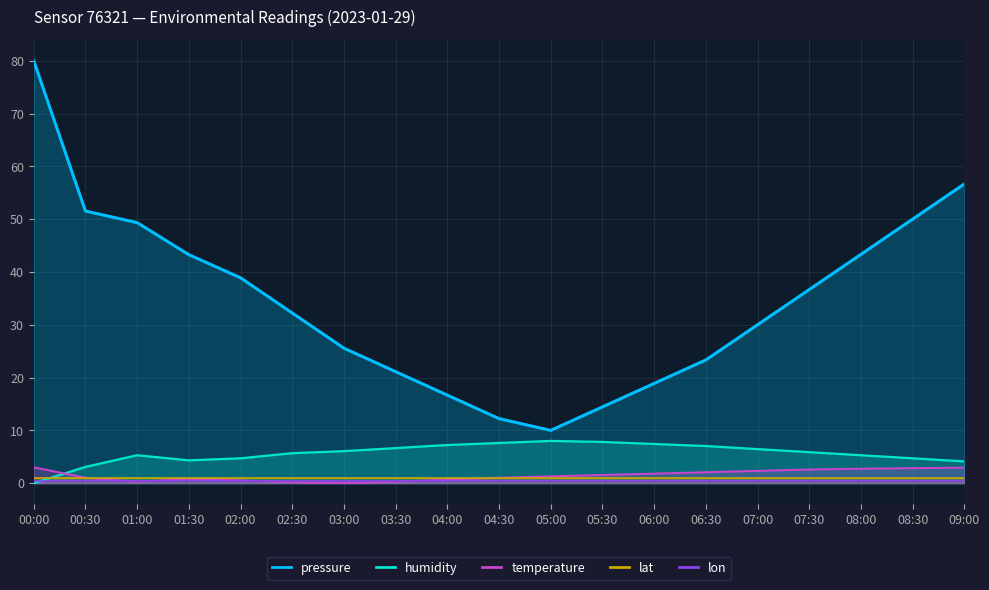

What is the approximate value of pressure at 08:30?

50.0